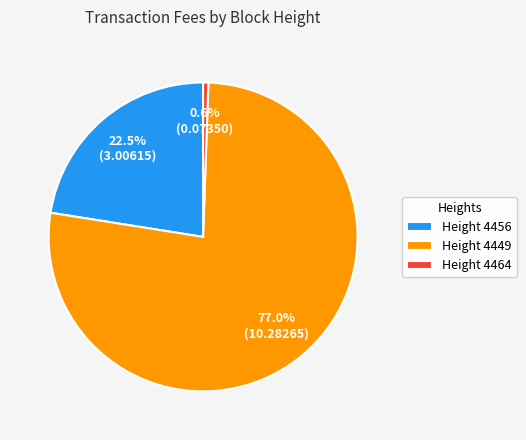

To the nearest percent, what is the average slice percentage?

33%